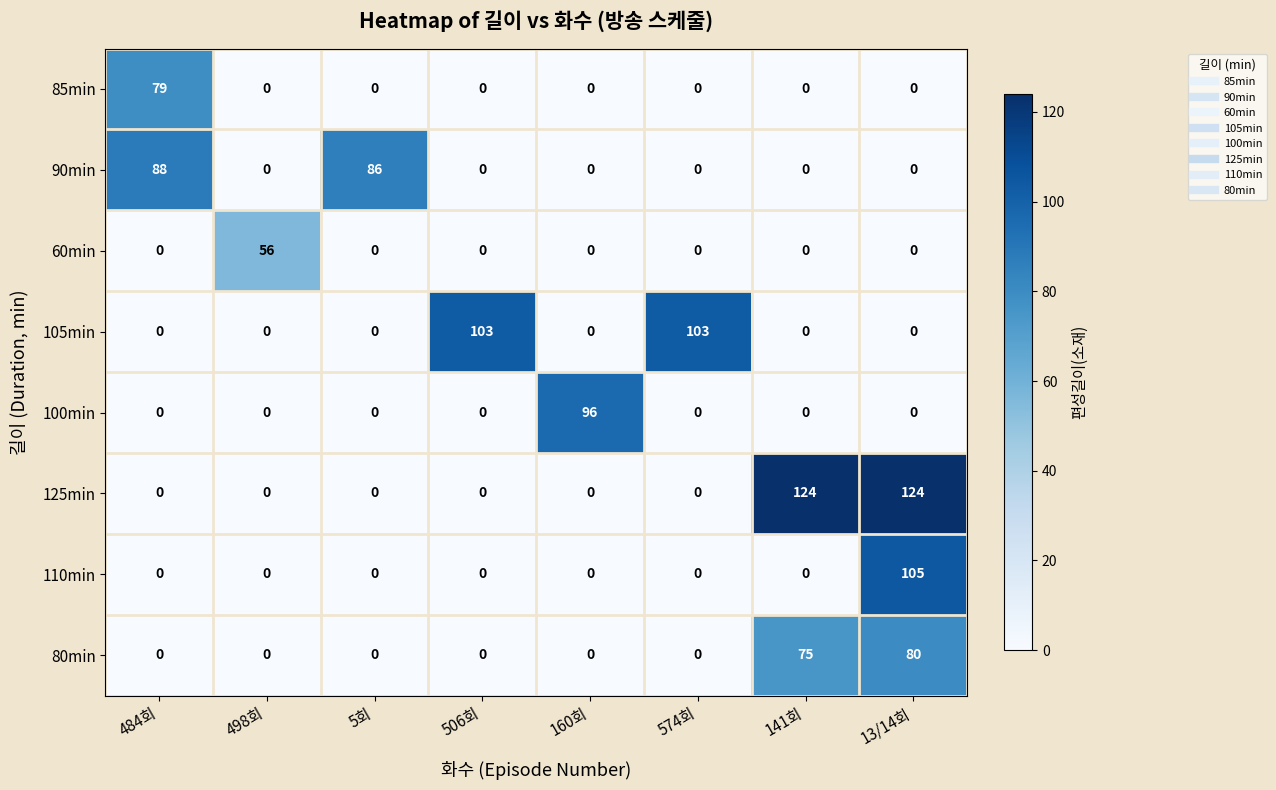

What is the maximum value shown in the chart?

124